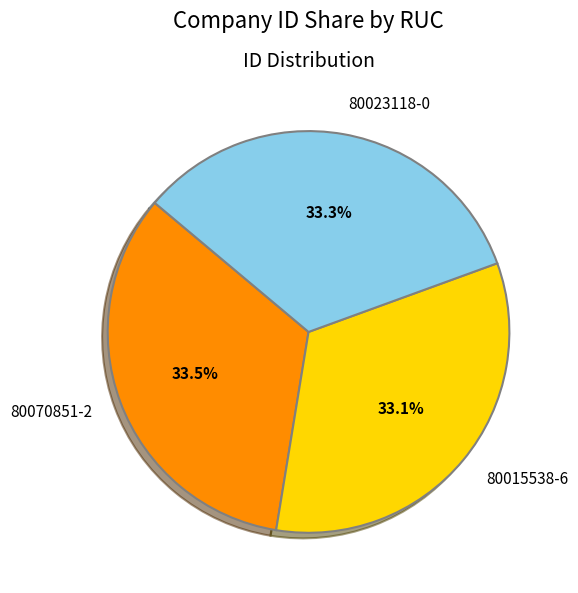

Is 80023118-0 the majority of the pie?

No